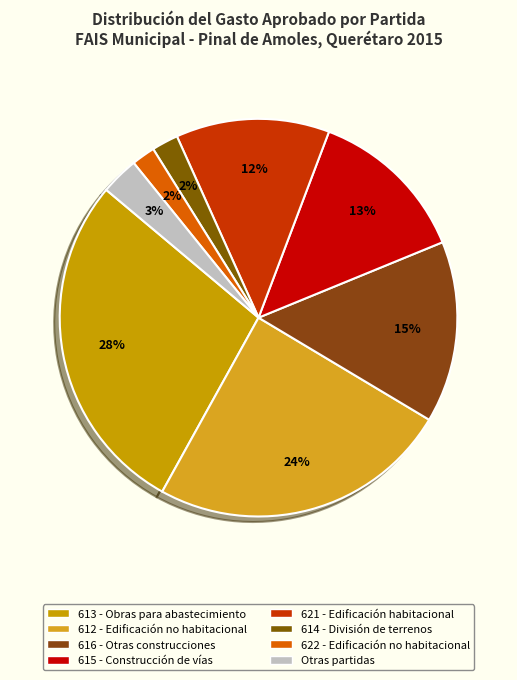

Count the number of slices in the pie.

8